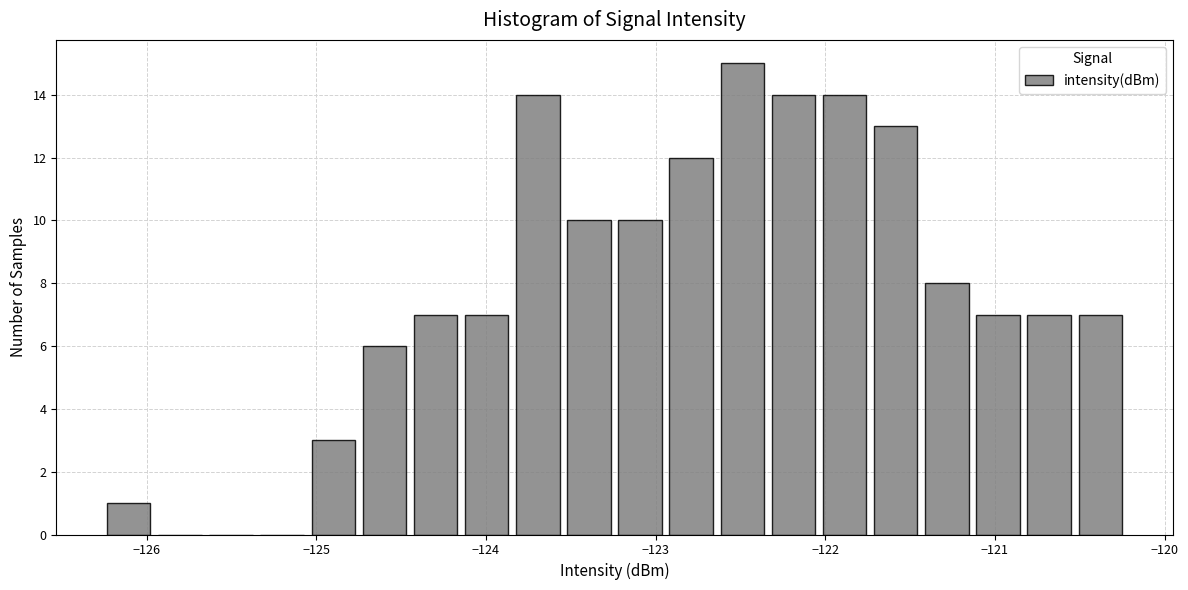

Around what value on the x-axis is the tallest bar? Give the approximate position of its centre, as read against the axis.

-122.5